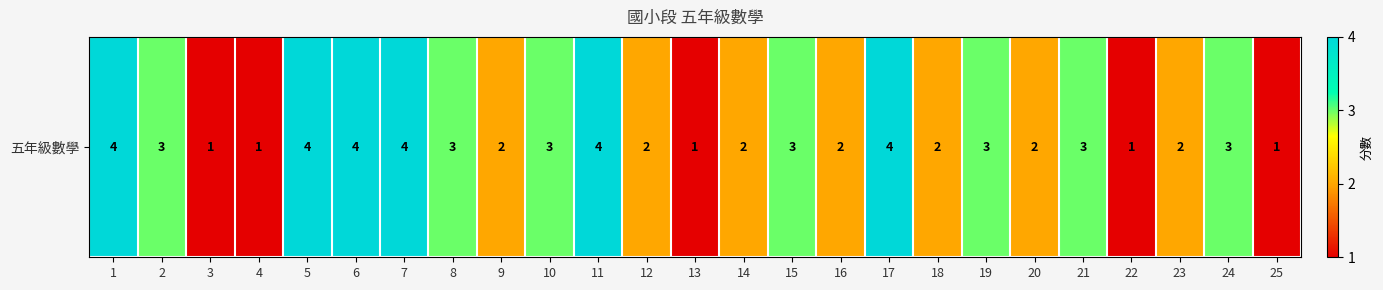

At which category does the chart reach its minimum across all series?

3